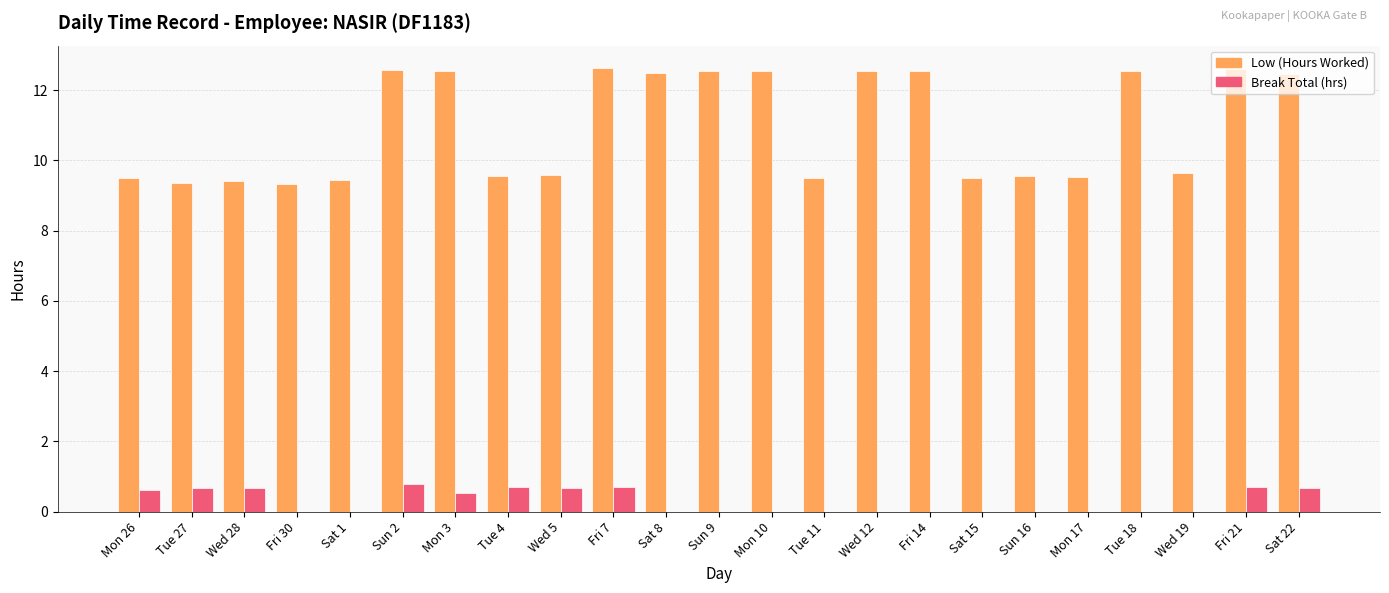

Are the bars horizontal?

No